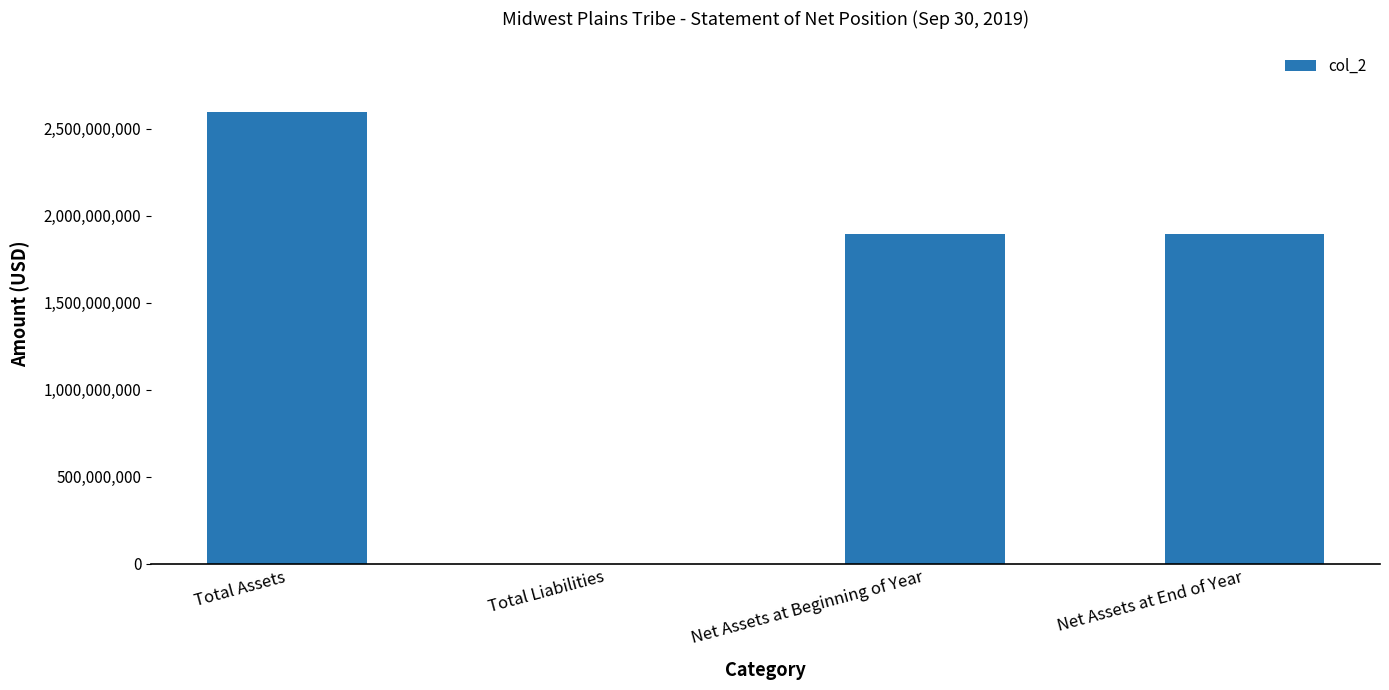

Which label corresponds to the largest value in the chart?

Total Assets